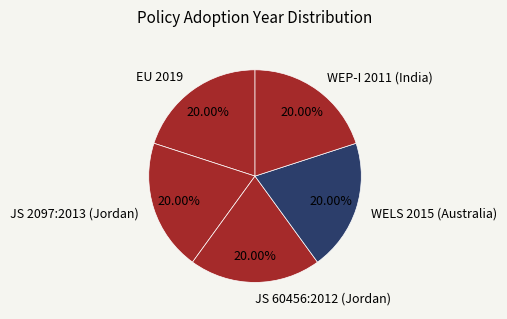

The JS 2097:2013 (Jordan) slice represents 8% of the pie. True or false?

False